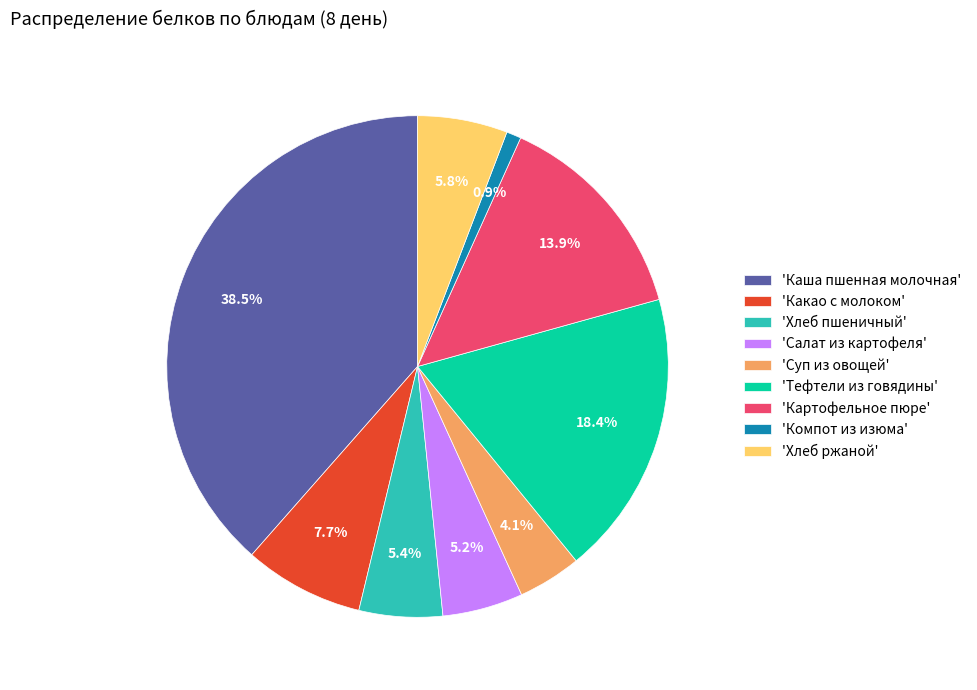

What is the smallest slice in the pie chart?

'Компот из изюма'